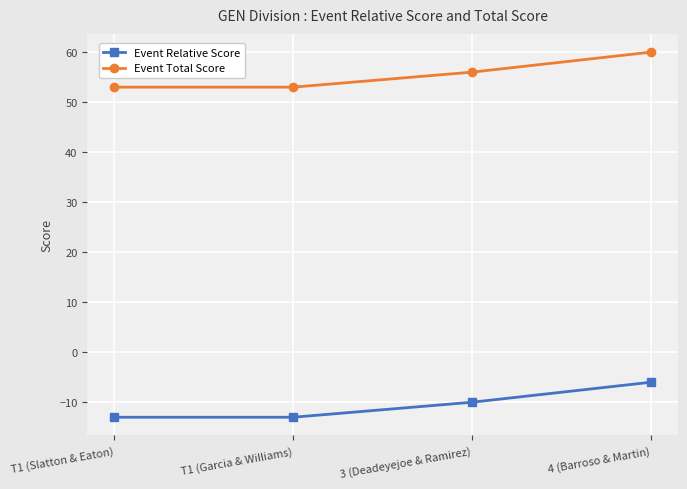

What is the label of the 2nd point from the left?

T1 (Garcia & Williams)